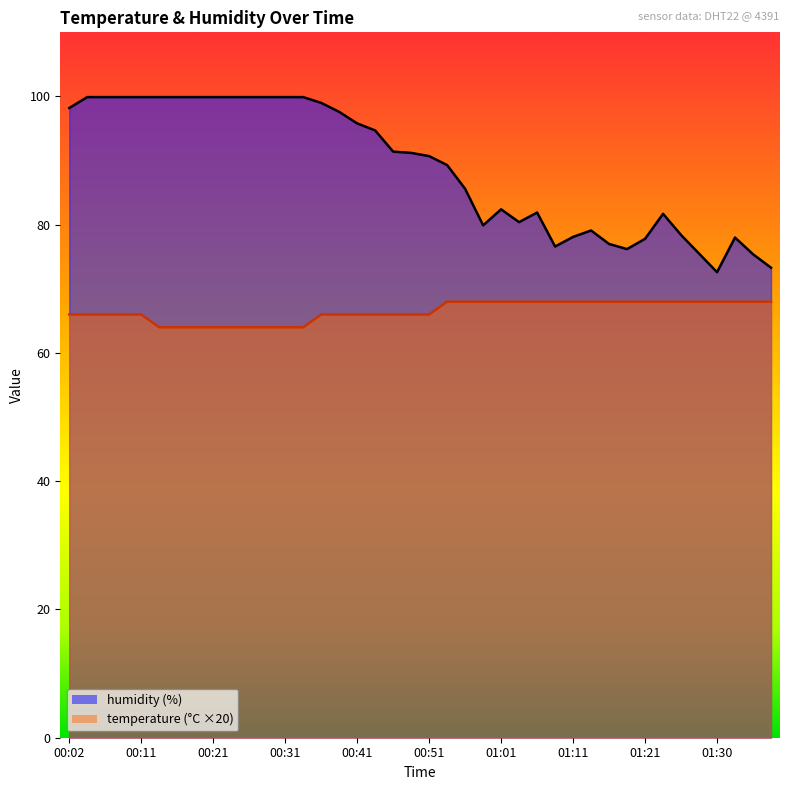

What is the difference between the humidity values at 01:16 and 00:46?

14.4